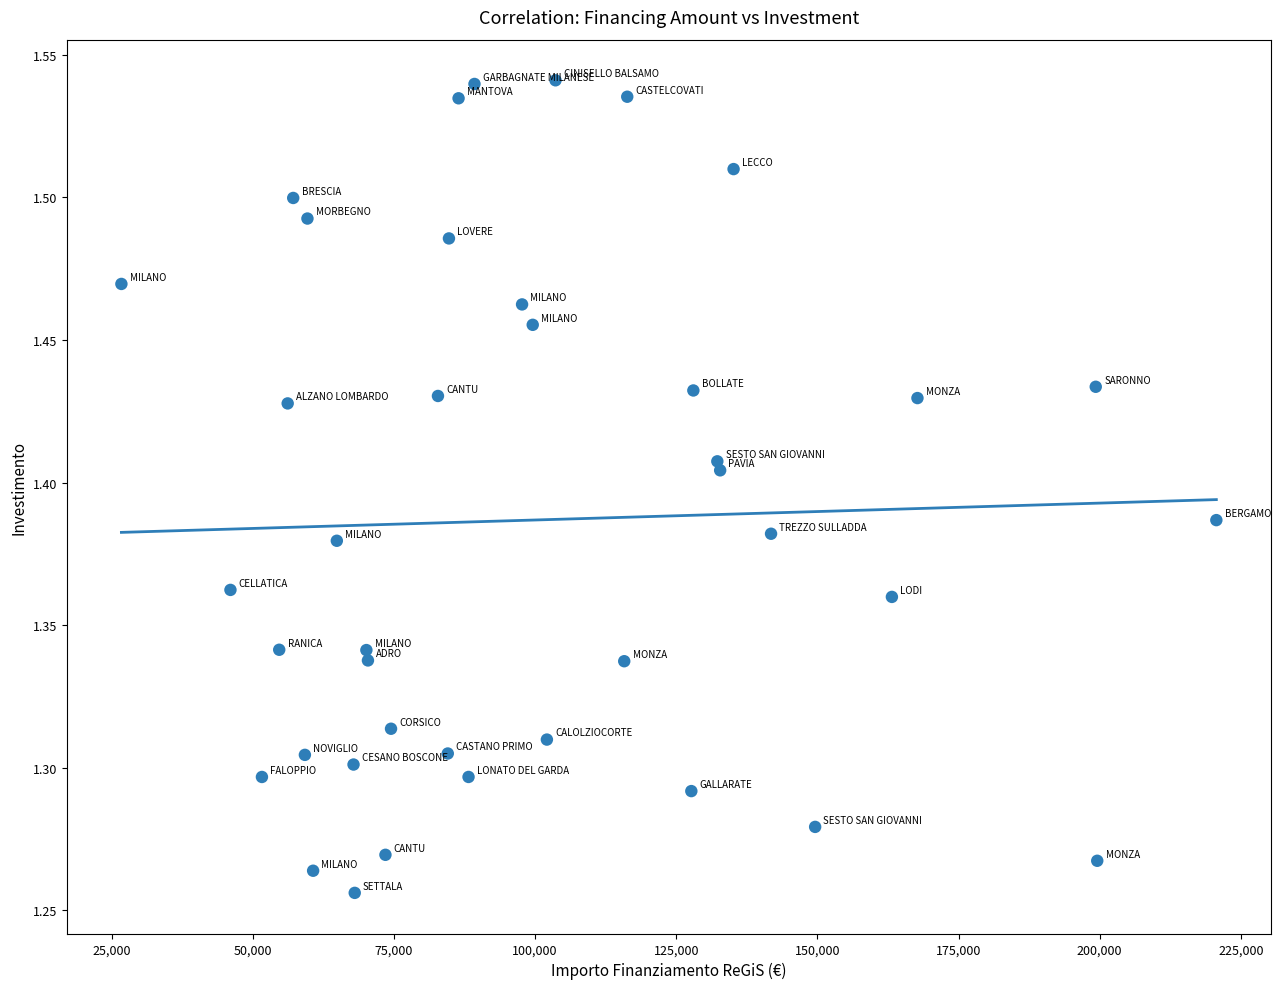

What is the range of X values (max minus min)?

193933.1